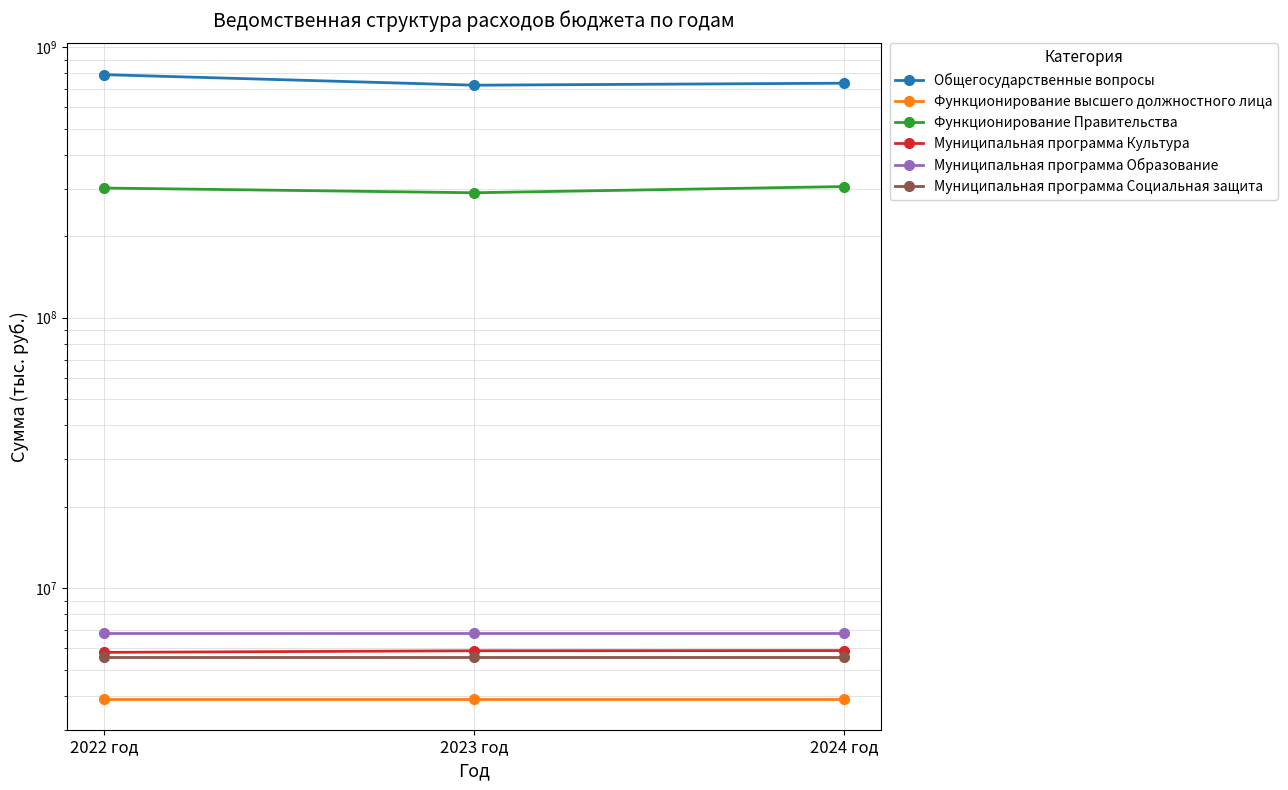

Reading left to right, transcribe all the data shown in this chart.

Общегосударственные вопросы: 2022 год=791883921	2023 год=723887370	2024 год=736255570
Функционирование высшего должностного лица: 2022 год=3907000	2023 год=3907000	2024 год=3907000
Функционирование Правительства: 2022 год=301601521	2023 год=289703970	2024 год=305397170
Муниципальная программа Культура: 2022 год=5788000	2023 год=5868000	2024 год=5877000
Муниципальная программа Образование: 2022 год=6823000	2023 год=6823000	2024 год=6823000
Муниципальная программа Социальная защита: 2022 год=5559000	2023 год=5559000	2024 год=5559000